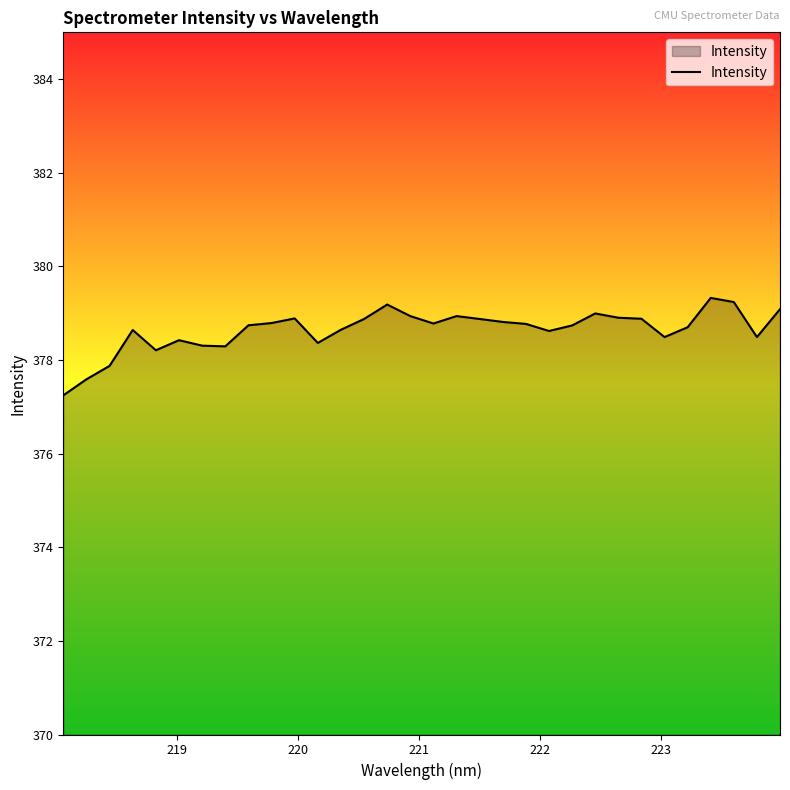

What is the difference between the maximum and minimum values?

2.1